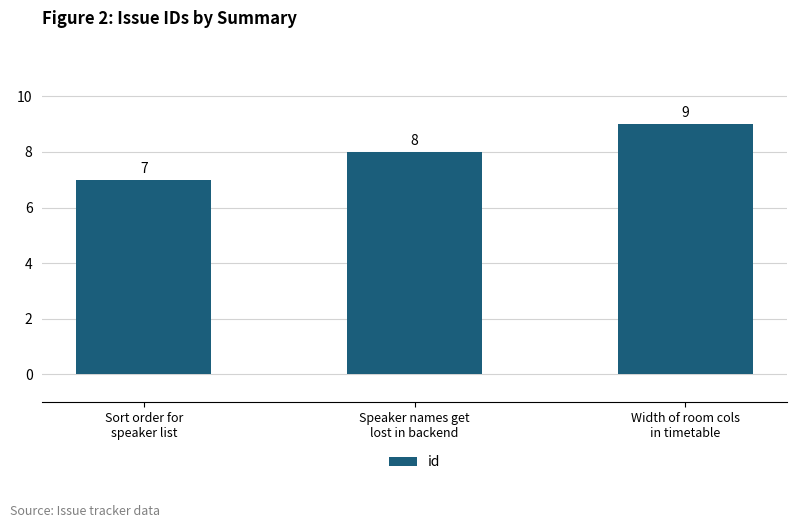

Rank the categories by value from lowest to highest.

Sort order for
speaker list, Speaker names get
lost in backend, Width of room cols
in timetable